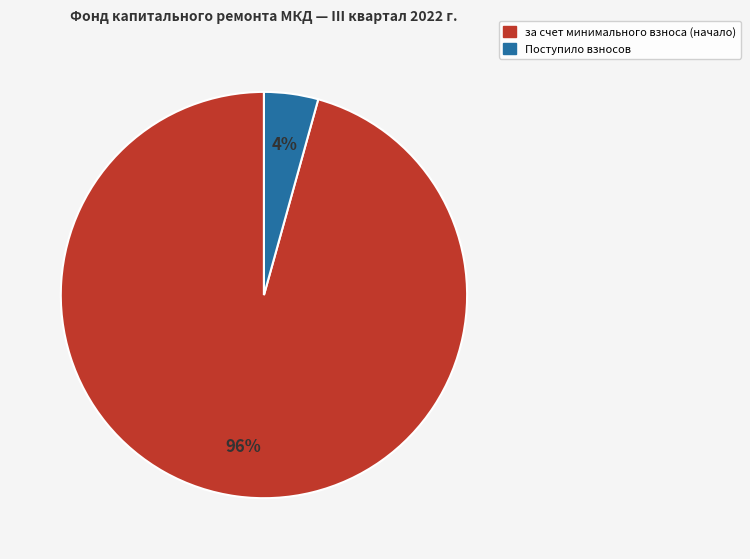

To the nearest percent, what is the average slice percentage?

50%